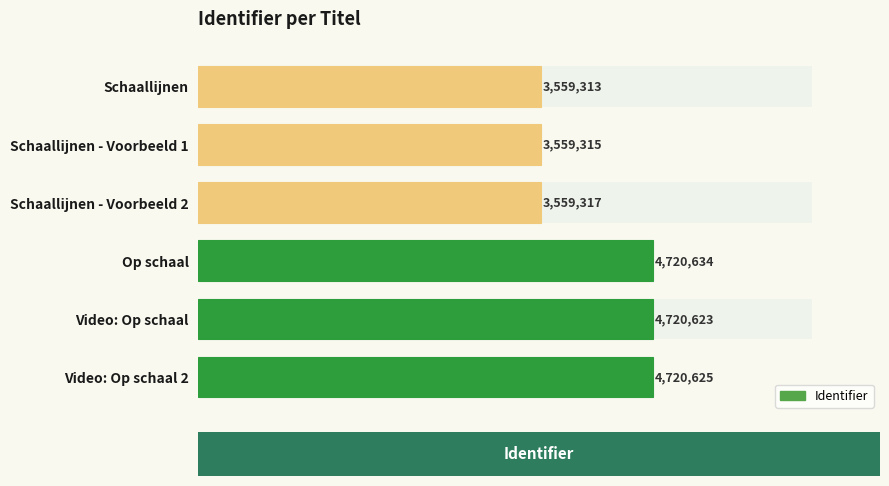

What is the value of the 5th bar from the left?

4720623